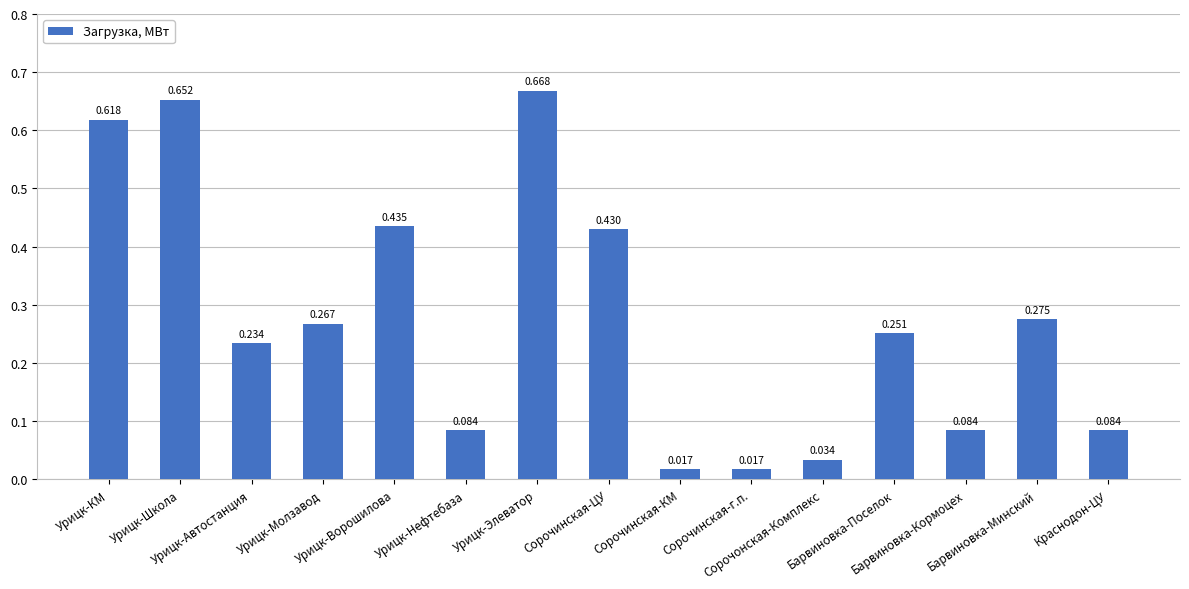

Reading left to right, what are all the values shown in this chart?

Урицк-КМ=0.6	Урицк-Школа=0.7	Урицк-Автостанция=0.2	Урицк-Молзавод=0.3	Урицк-Ворошилова=0.4	Урицк-Нефтебаза=0.1	Урицк-Элеватор=0.7	Сорочинская-ЦУ=0.4	Сорочинская-КМ=0.0	Сорочинская-г.п.=0.0	Сорочонская-Комплекс=0.0	Барвиновка-Поселок=0.3	Барвиновка-Кормоцех=0.1	Барвиновка-Минский=0.3	Краснодон-ЦУ=0.1